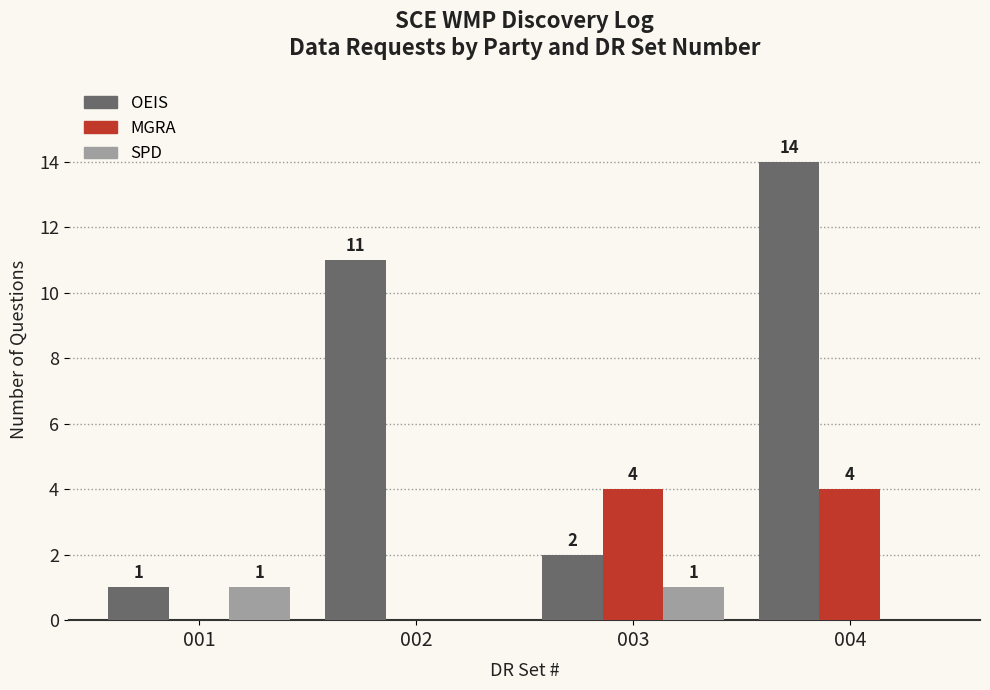

At which category is the sum across all series the highest?

004